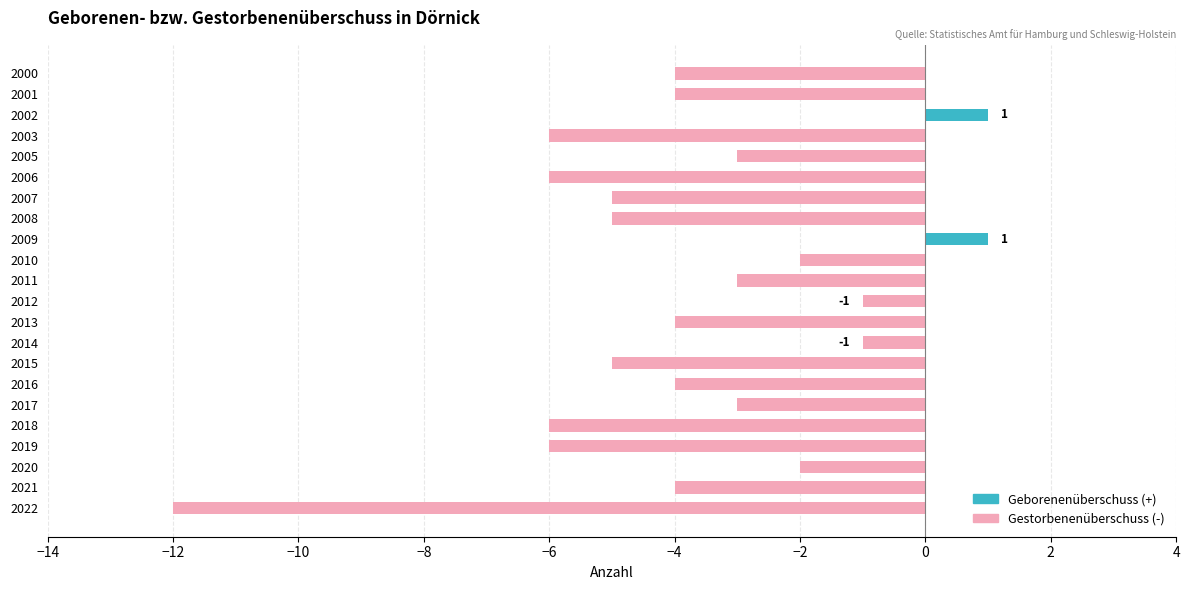

How many categories are shown in the chart?

22